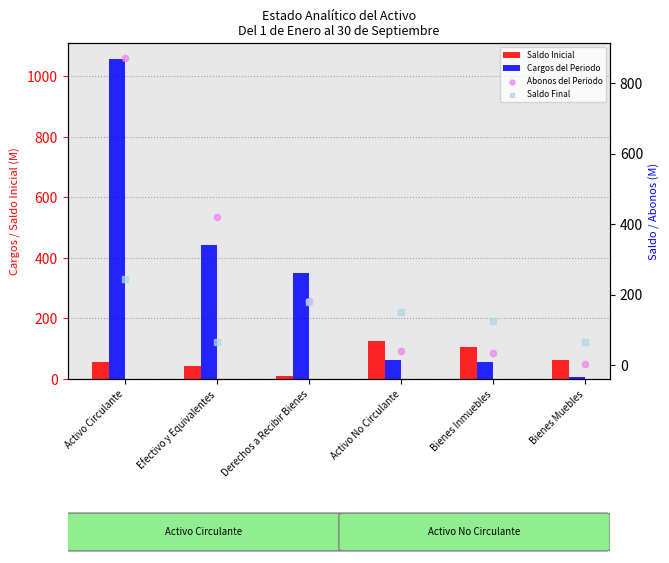

Is the value of Saldo Inicial at Bienes Muebles greater than the value of Cargos del Periodo at Derechos a Recibir Bienes?

No